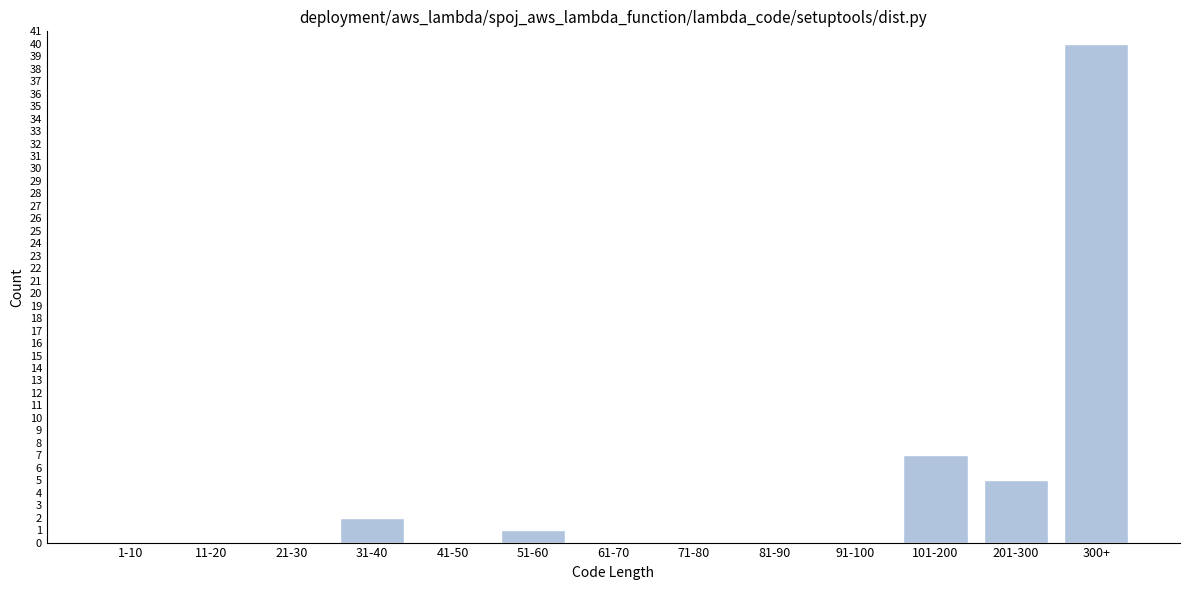

Reading left to right, transcribe all the data shown in this chart.

1-10=0	11-20=0	21-30=0	31-40=2	41-50=0	51-60=1	61-70=0	71-80=0	81-90=0	91-100=0	101-200=7	201-300=5	300+=40